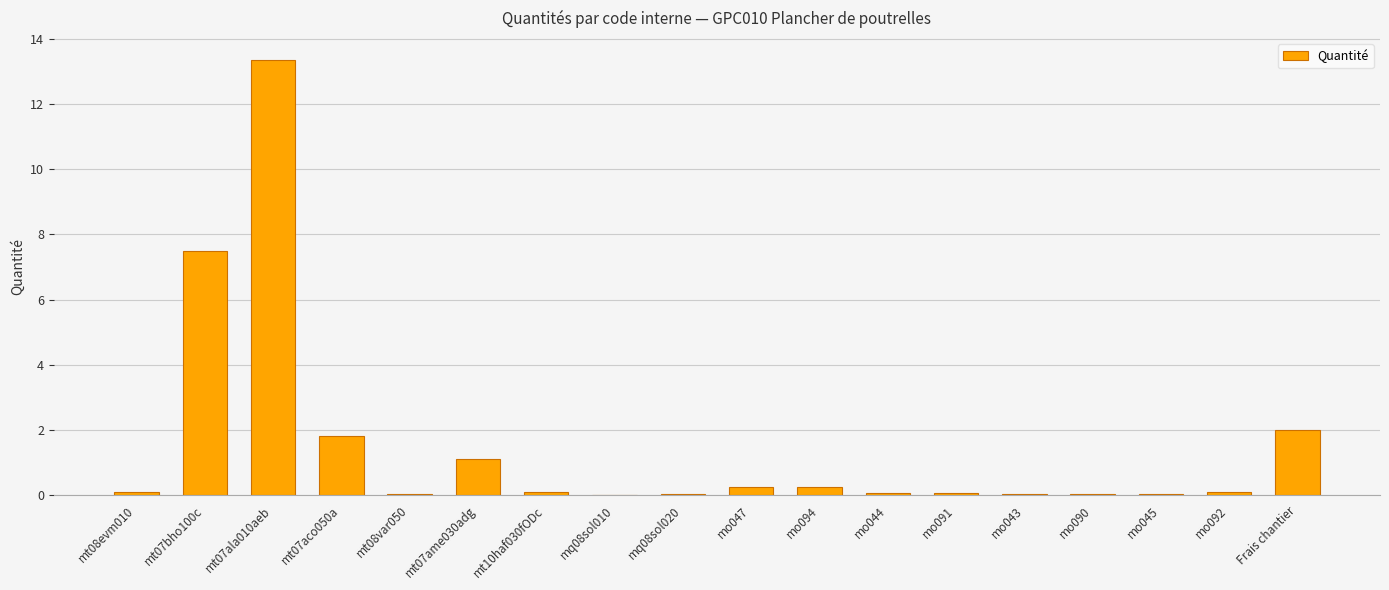

The value at mt07ala010aeb is 6.2. True or false?

False